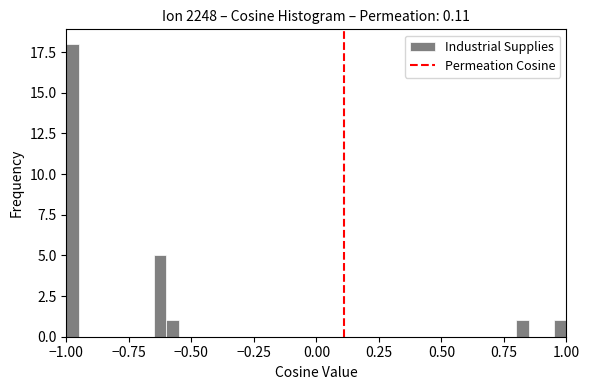

Around what value on the x-axis is the tallest bar? Give the approximate position of its centre, as read against the axis.

-0.95